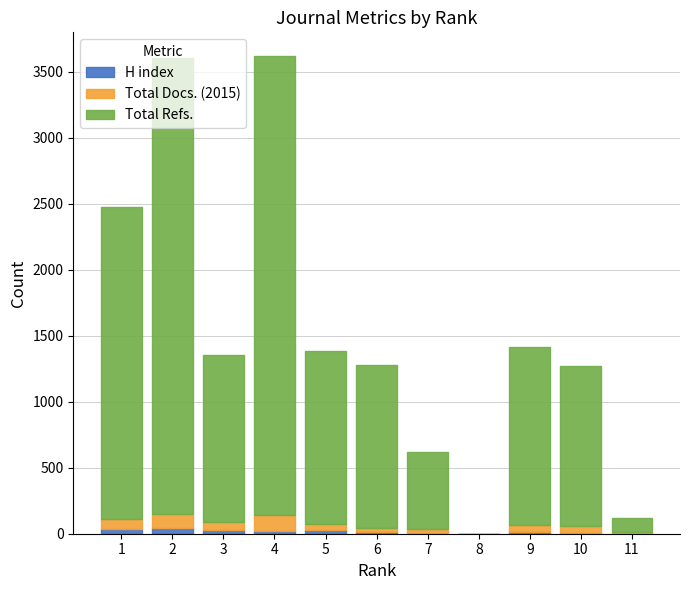

What is the sum of all H index values?

199